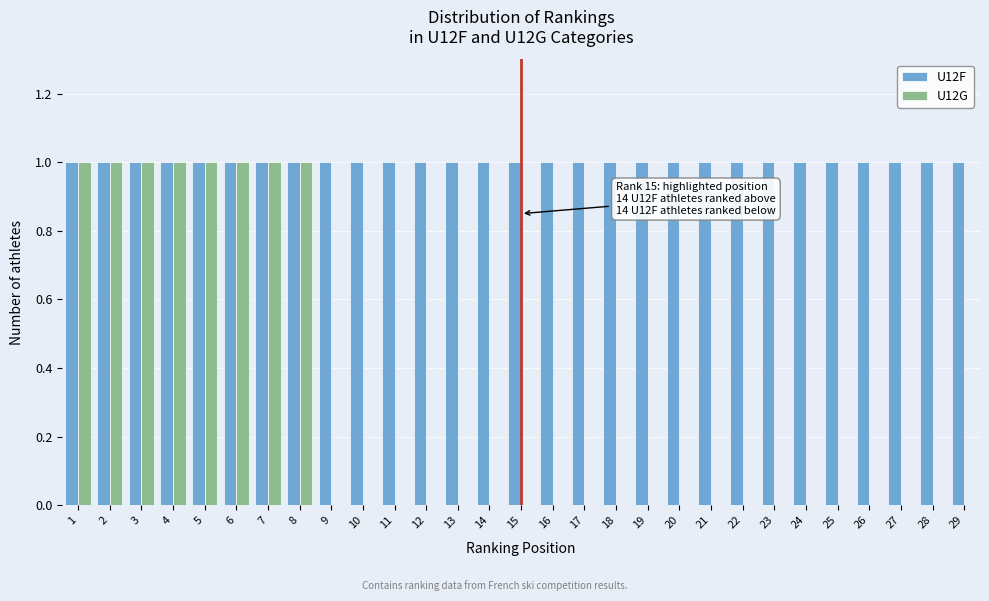

Which series has the largest total across all categories?

U12F